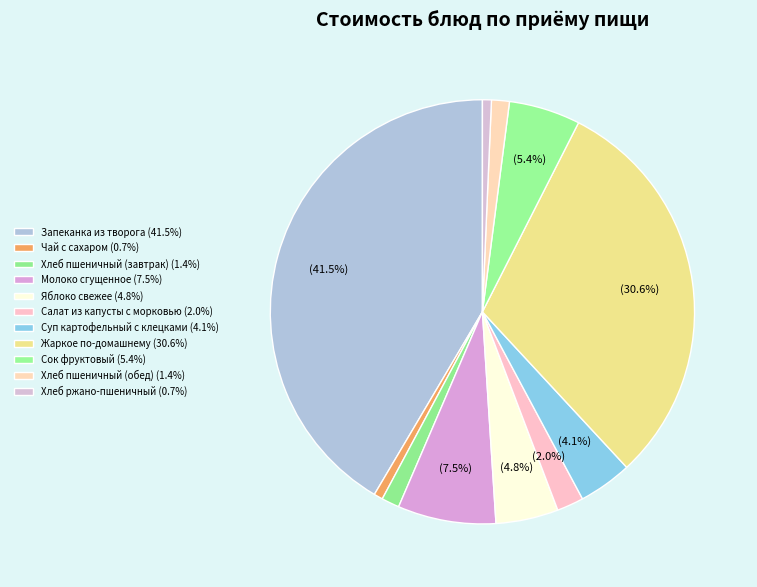

True or false: Жаркое по-домашнему accounts for 22% of the total.

False